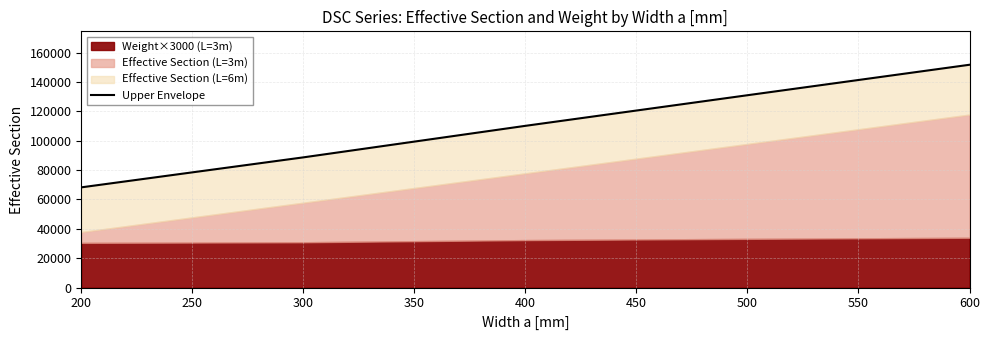

What is the sum of all values?

549770